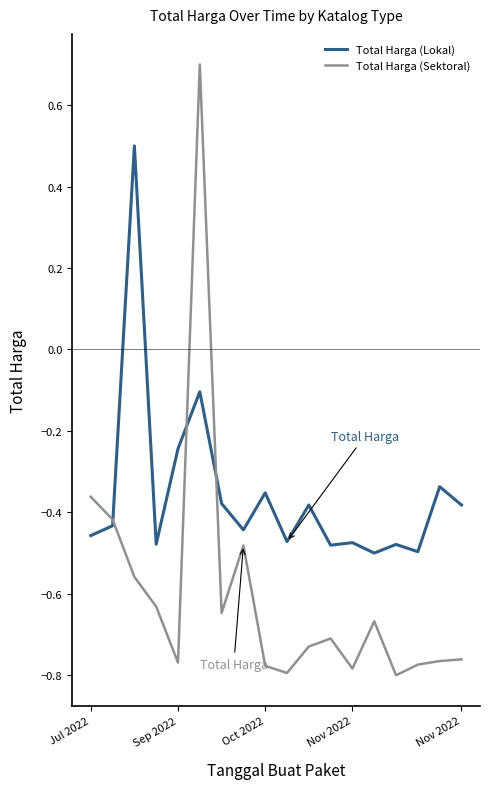

What are all the series names shown in the legend?

Total Harga (Lokal), Total Harga (Sektoral)